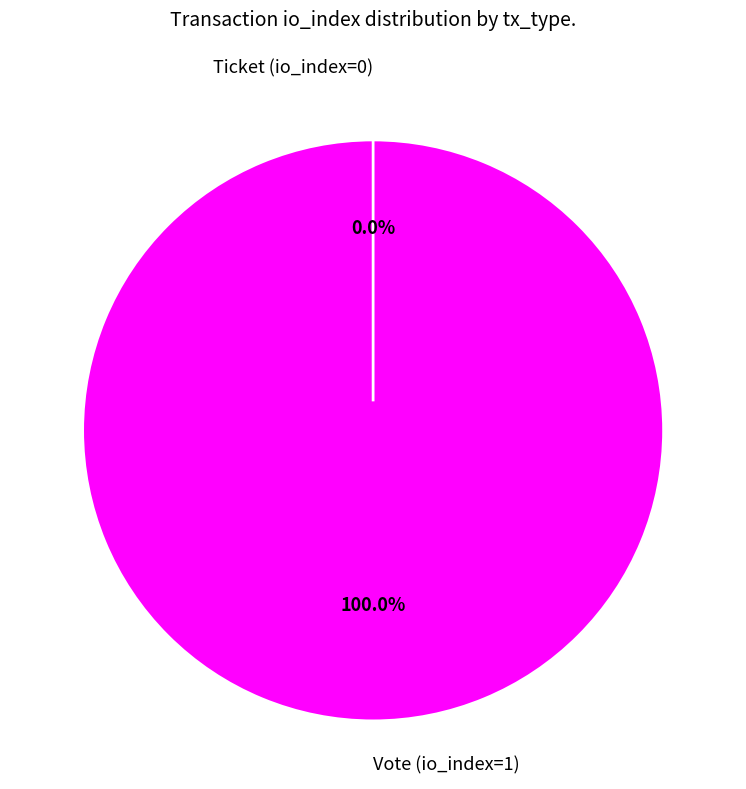

Does Vote (io_index=1) account for over 50% of the chart?

Yes